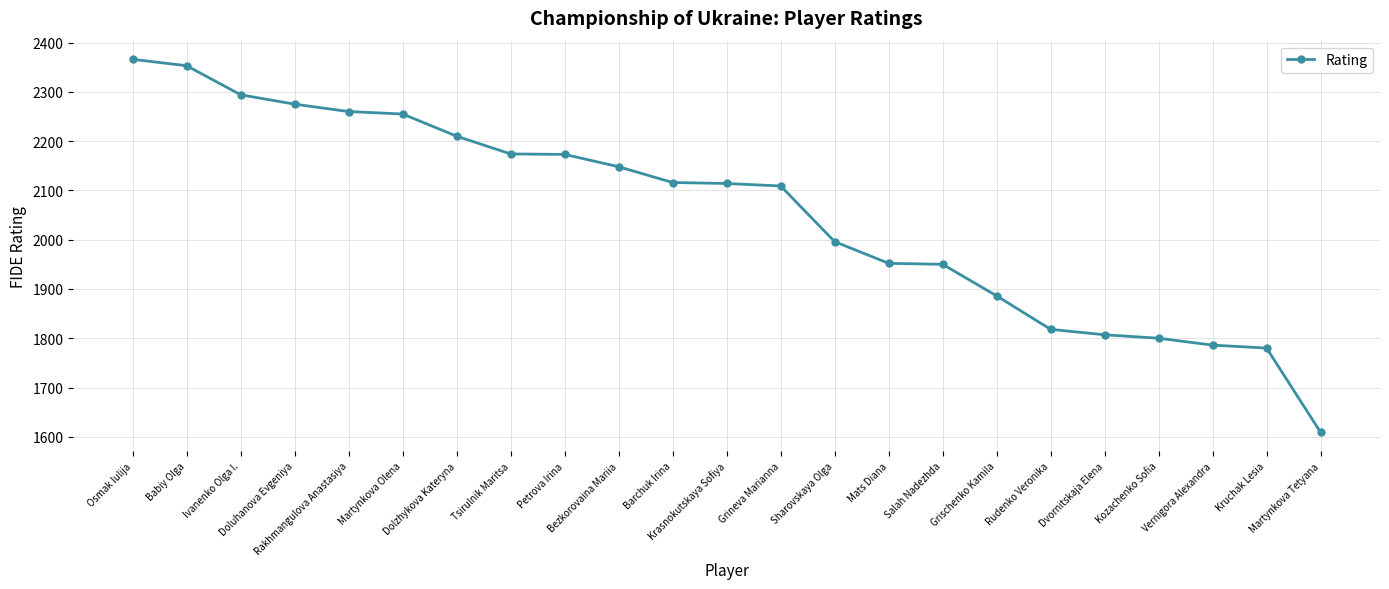

What is the sum of all values?

47231